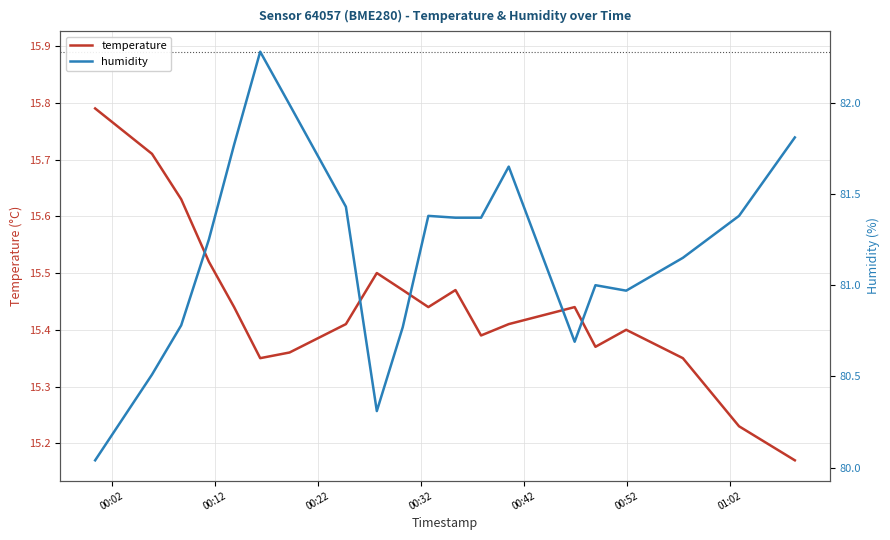

How many temperature values are between 15 and 16?

20